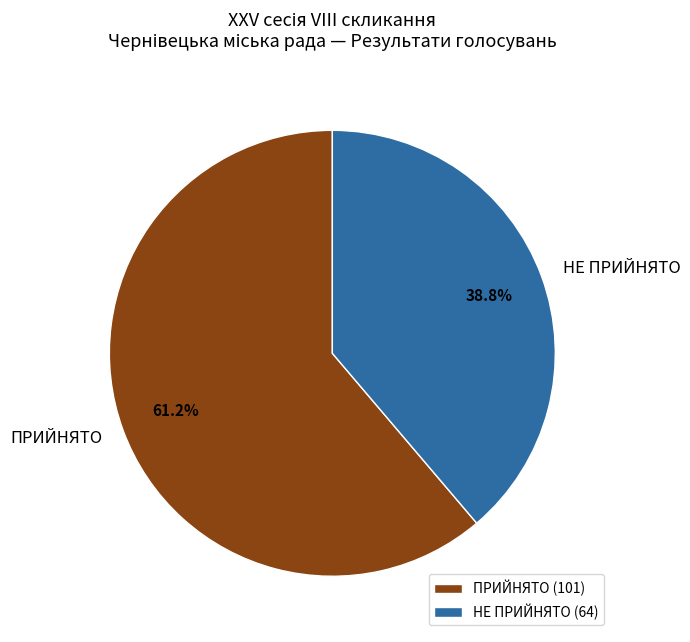

What is the majority slice?

ПРИЙНЯТО